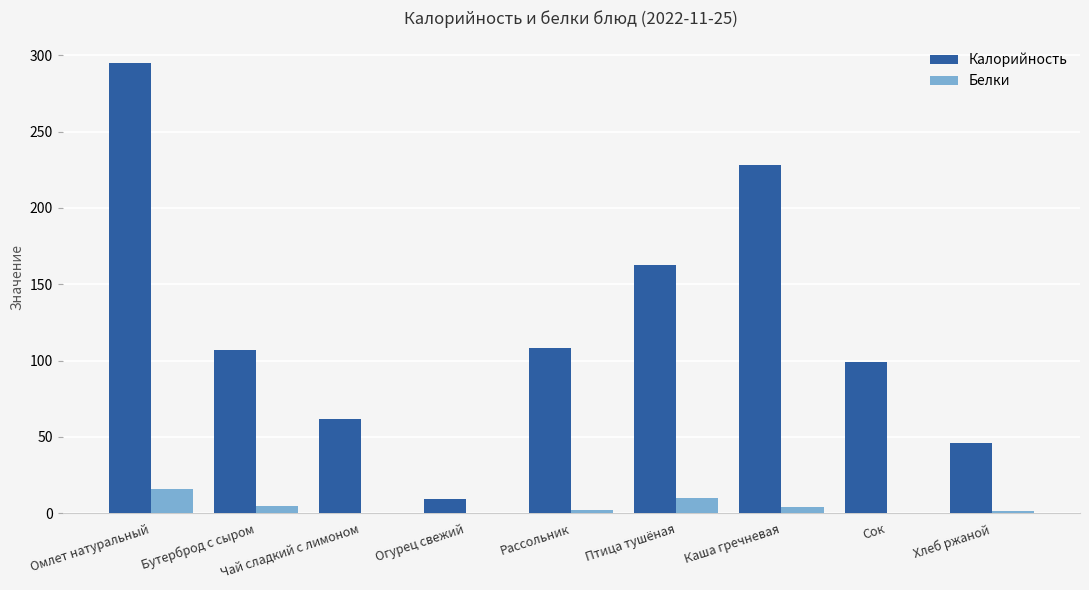

At which label does Белки reach its peak?

Омлет натуральный